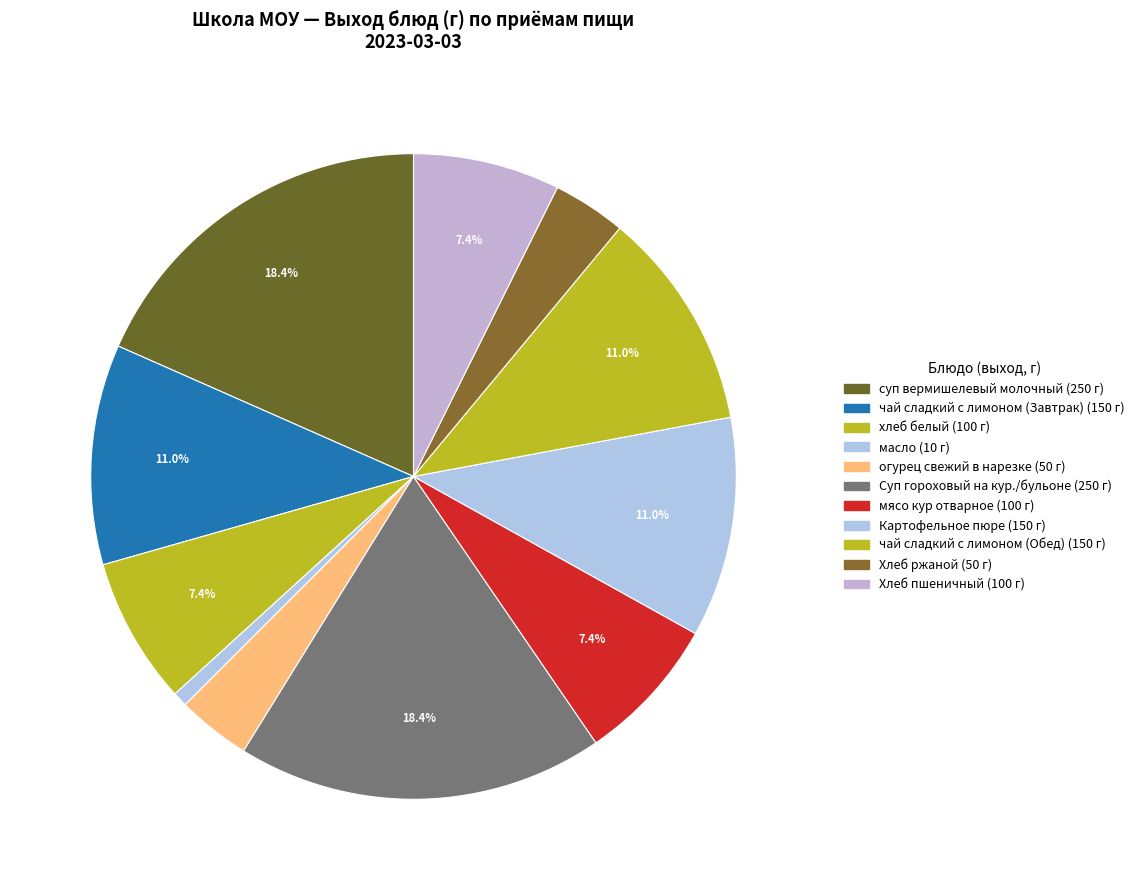

Is there any slice that represents more than half of the pie?

No